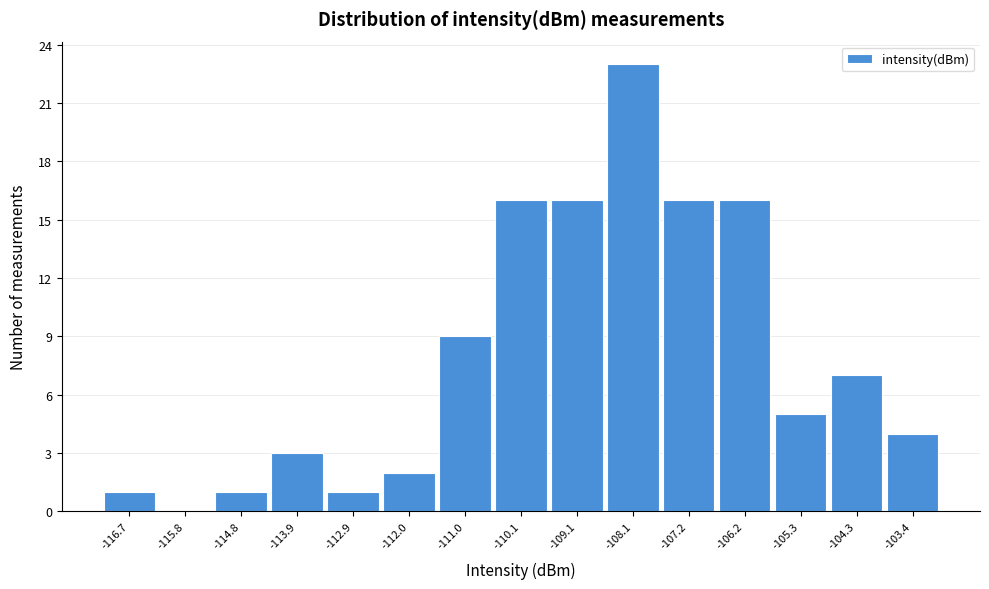

Reading left to right, what are all the values shown in this chart?

-116.7=1	-115.8=0	-114.8=1	-113.9=3	-112.9=1	-112.0=2	-111.0=9	-110.1=16	-109.1=16	-108.1=23	-107.2=16	-106.2=16	-105.3=5	-104.3=7	-103.4=4